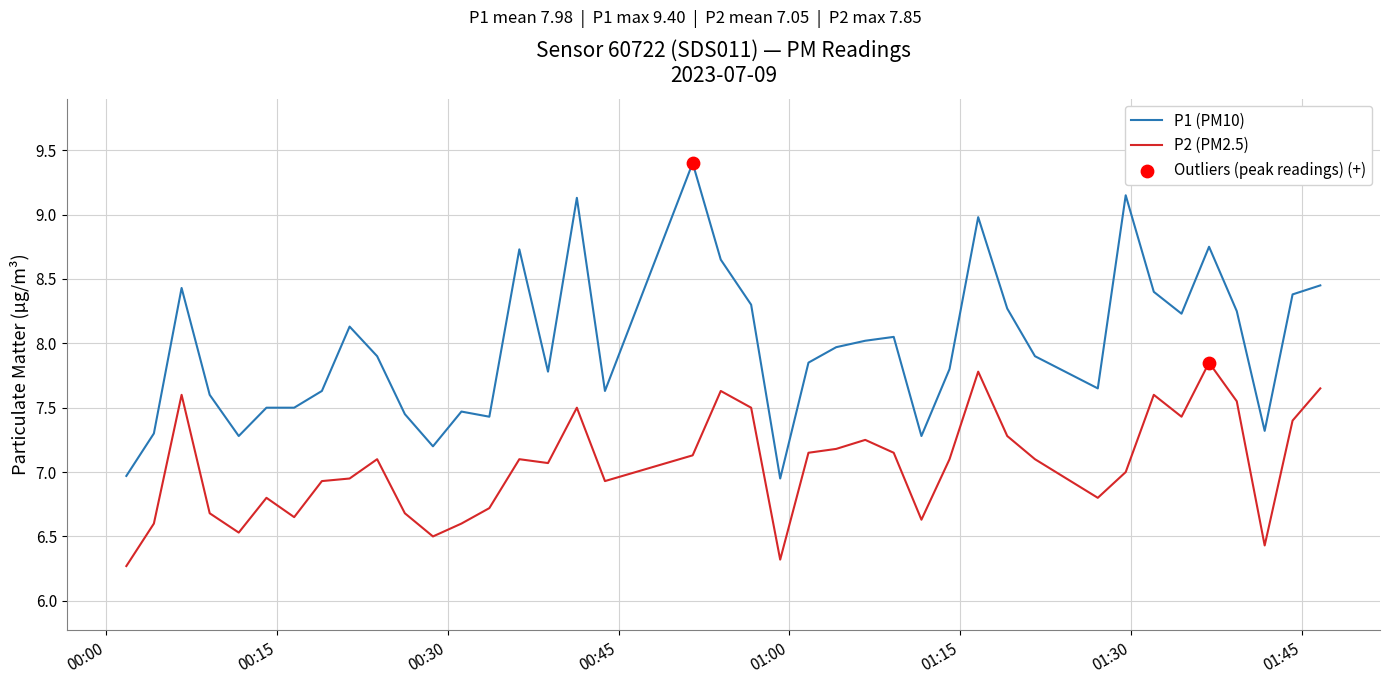

Which series has the largest total across all categories?

P1 (PM10)